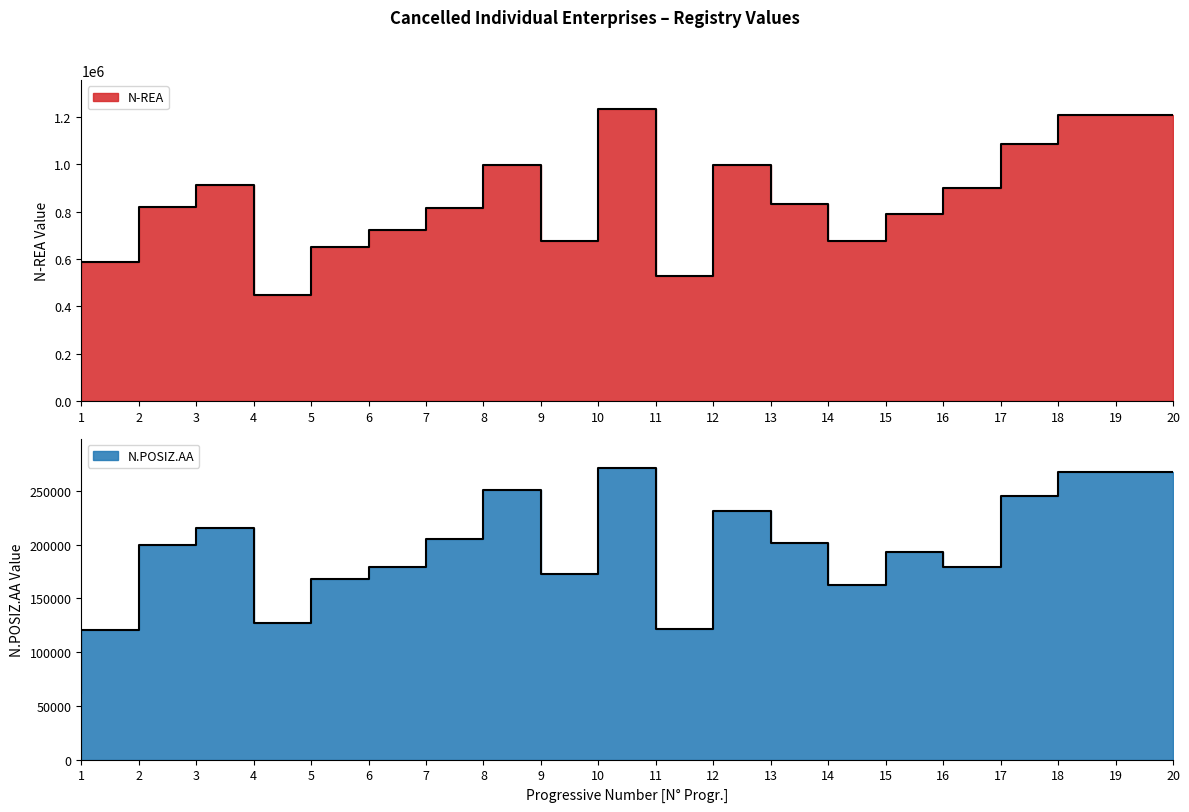

What are all the series names shown in the legend?

N-REA, N.POSIZ.AA